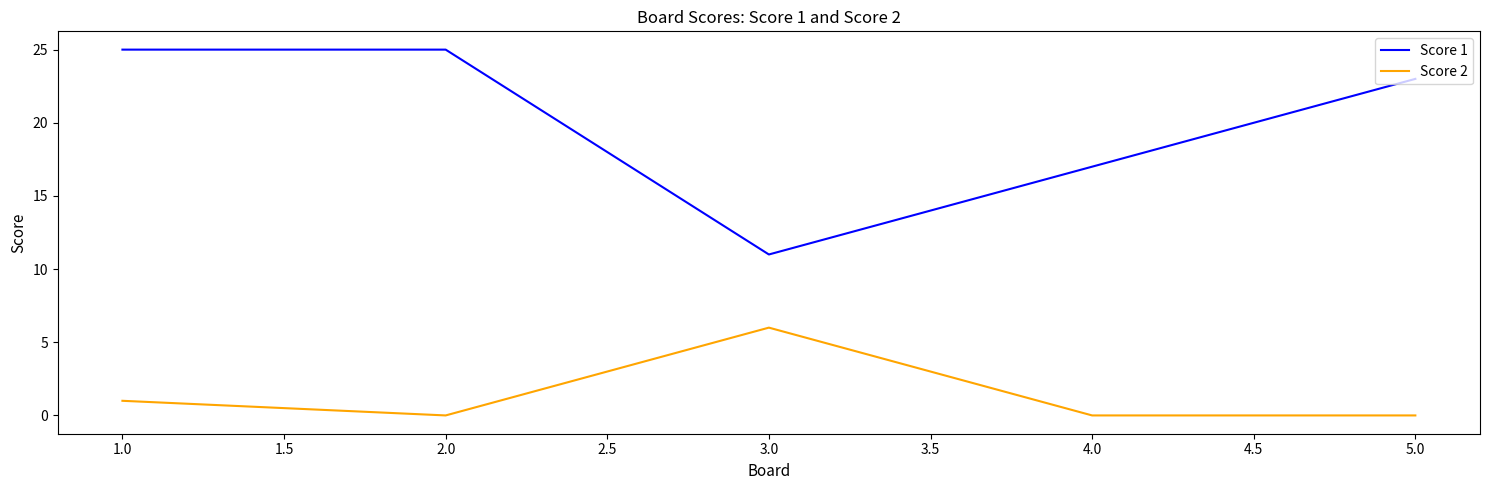

What position from the right is 4.0?

2